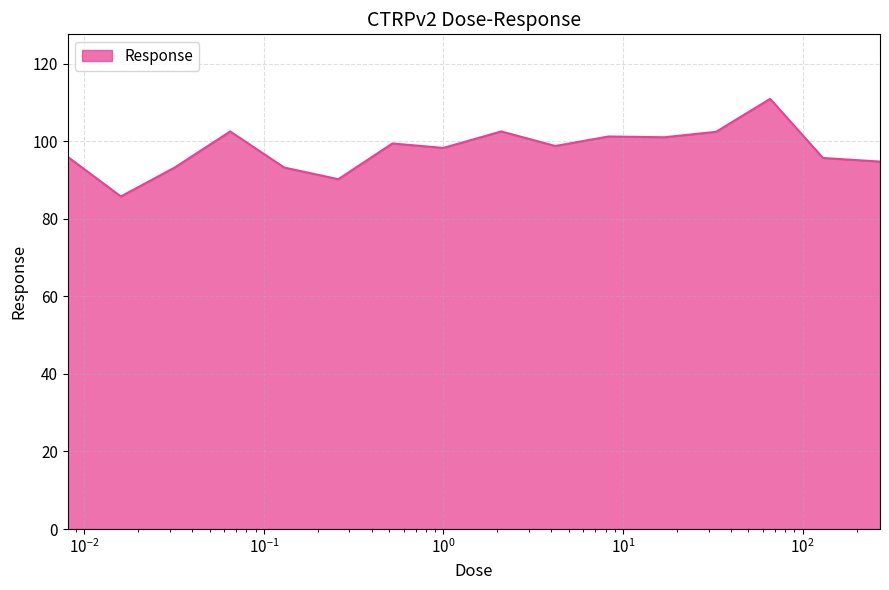

What is the difference between the maximum and minimum values?

25.2